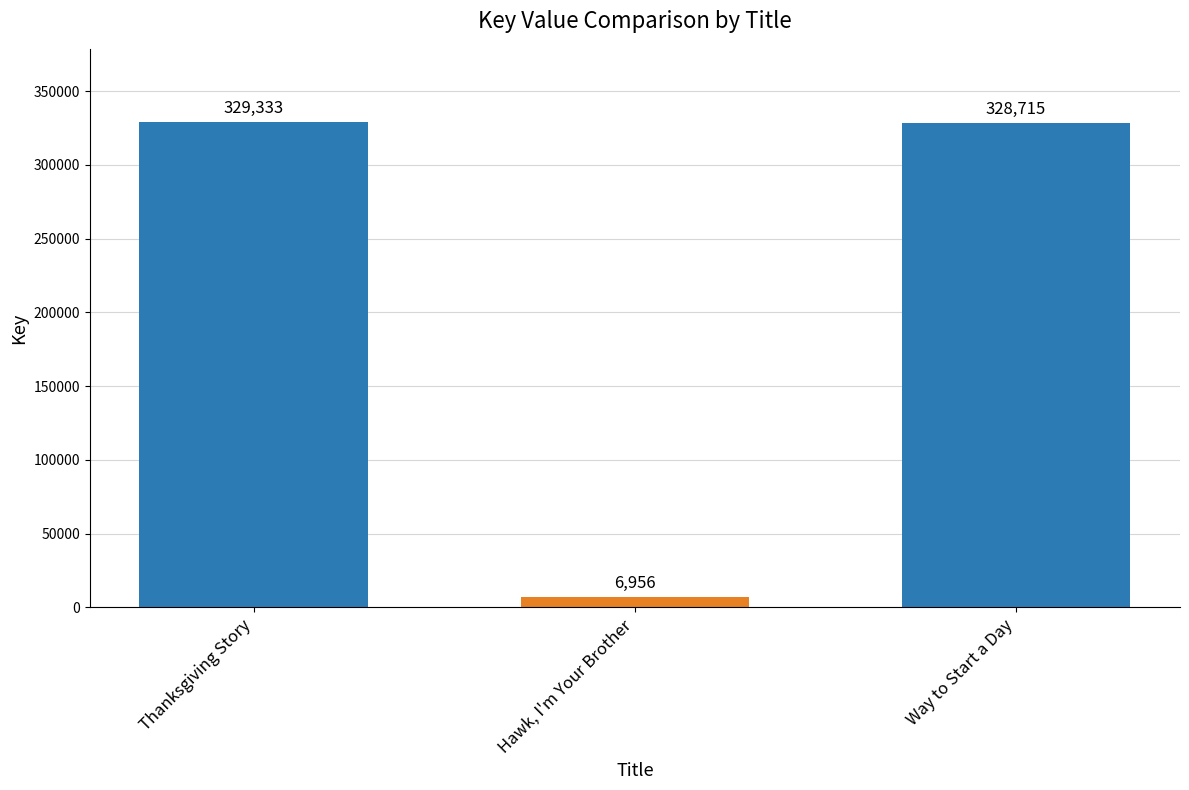

Read the value at Hawk, I'm Your Brother, to the nearest 100.

7000